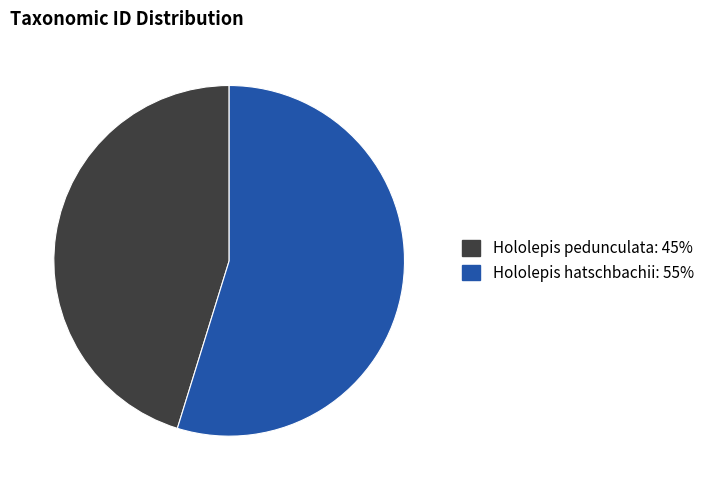

True or false: Hololepis pedunculata accounts for 45% of the total.

True